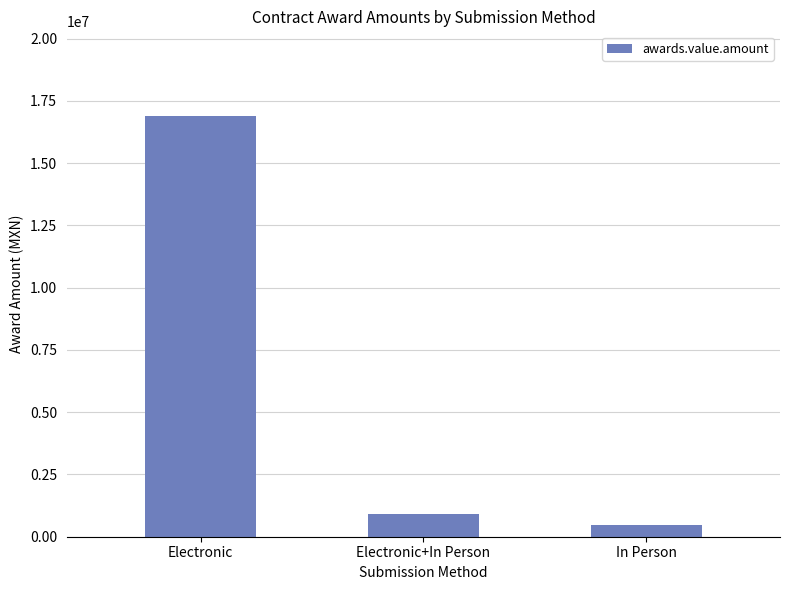

What is the value of the 2nd bar from the left?

924000.0